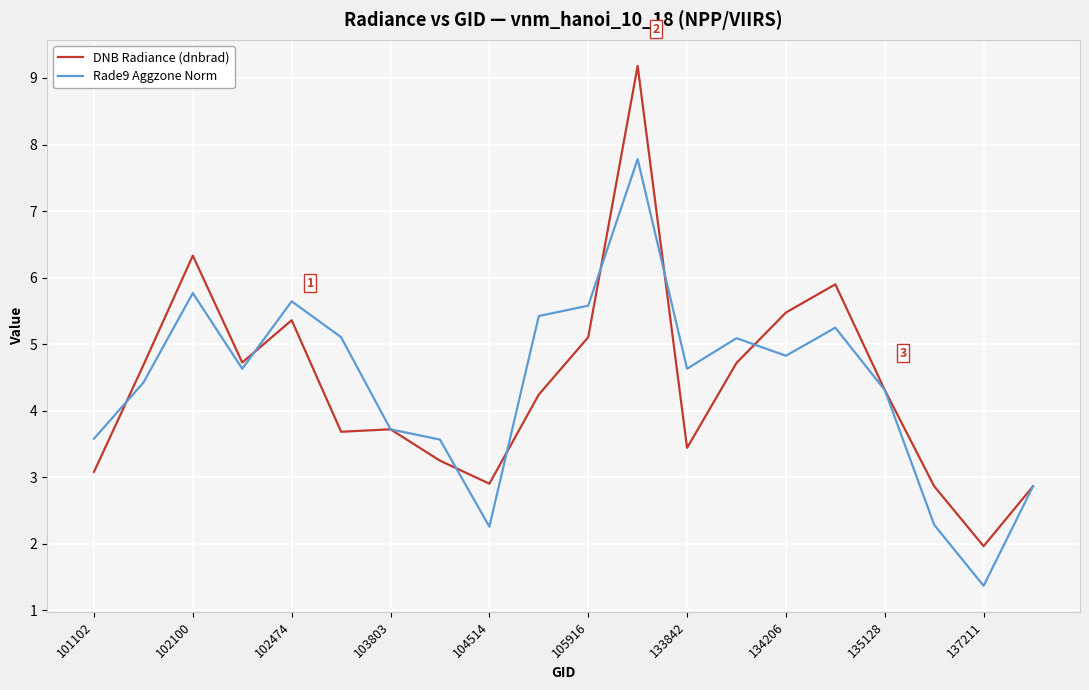

Which series has the largest range (max minus min)?

DNB Radiance (dnbrad)